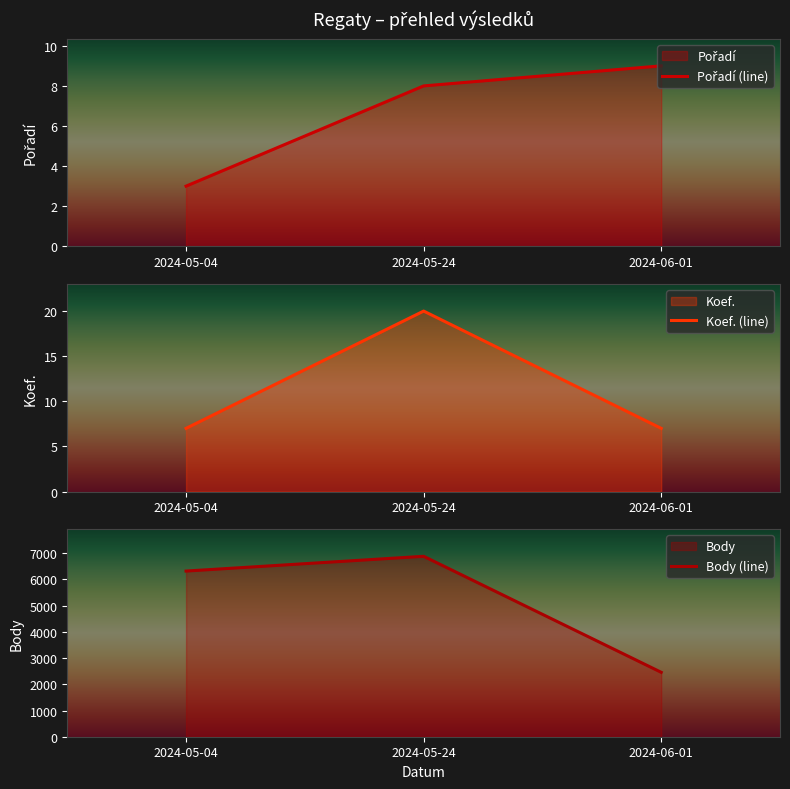

What is the label of the 3rd point from the left?

2024-06-01